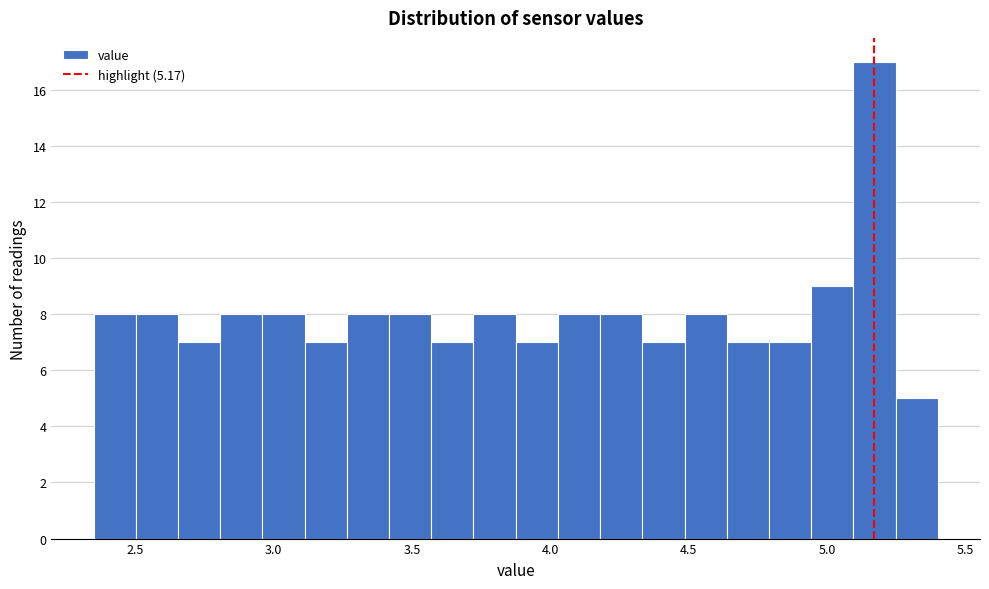

Around what value on the x-axis is the tallest bar? Give the approximate position of its centre, as read against the axis.

5.15